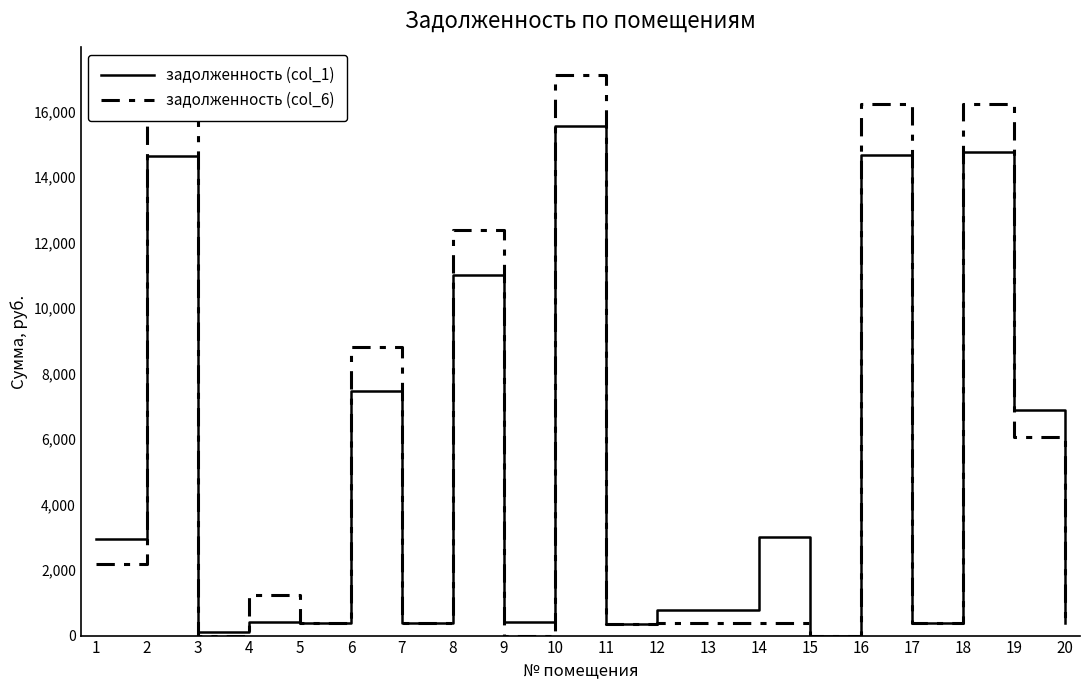

List the series in order of their peak value, lowest first.

задолженность (col_1), задолженность (col_6)